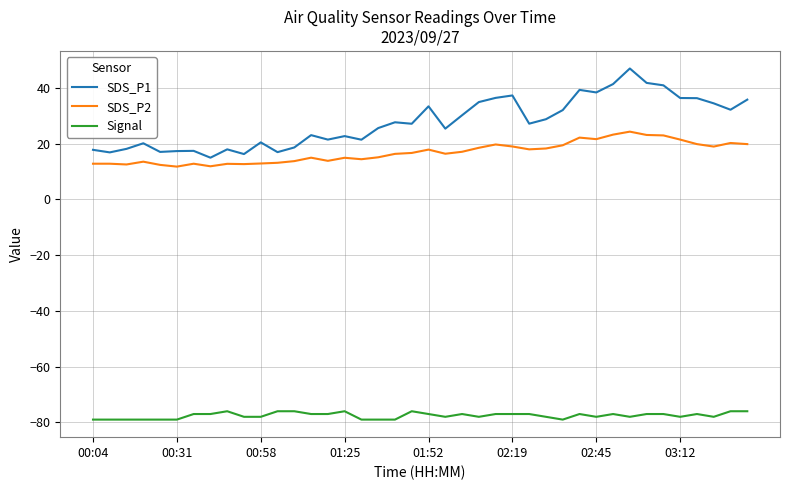

What is the minimum value for Signal?

-79.0